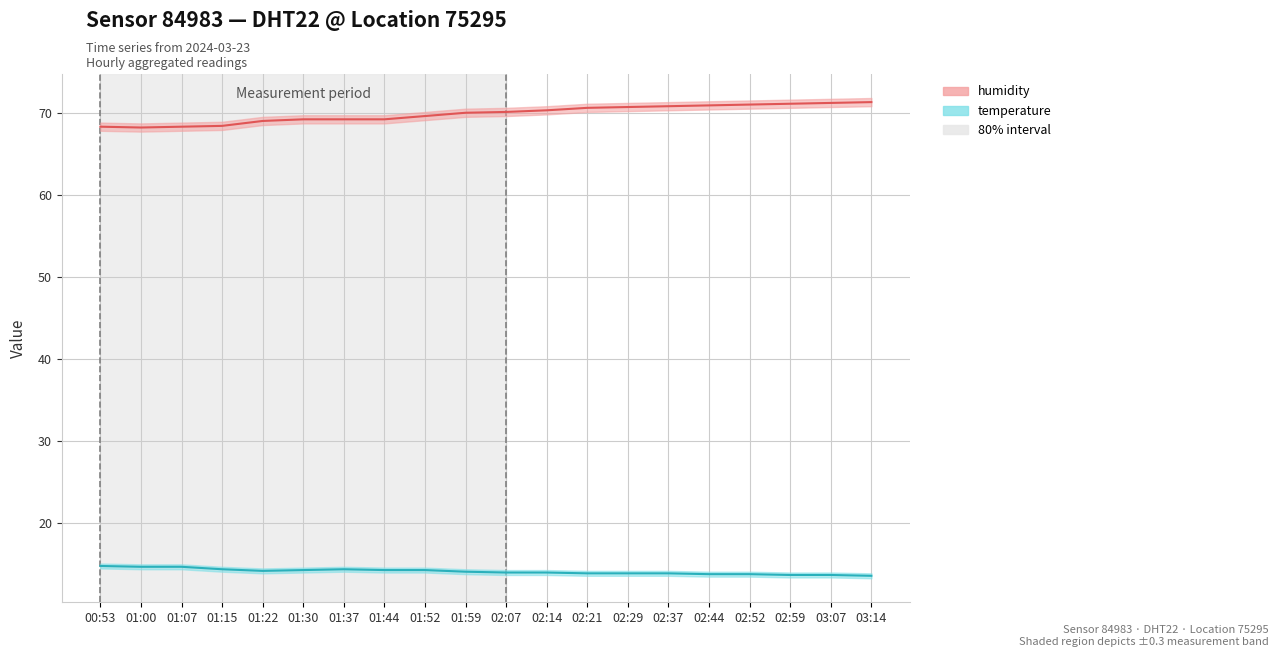

True or false: humidity and temperature cross at least once.

False